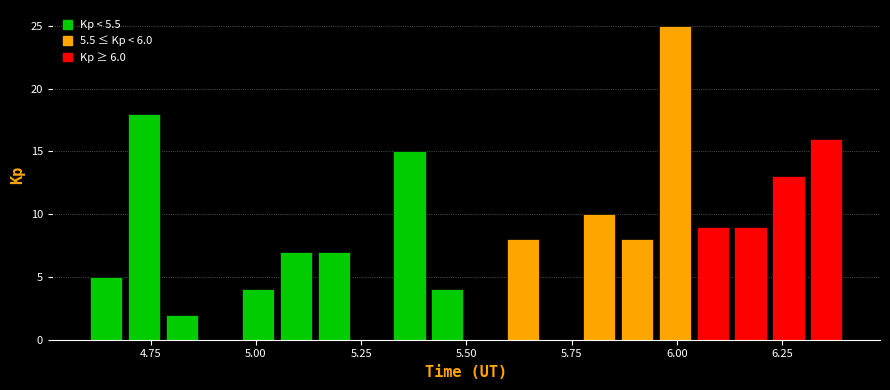

Around what value on the x-axis is the tallest bar? Give the approximate position of its centre, as read against the axis.

6.00